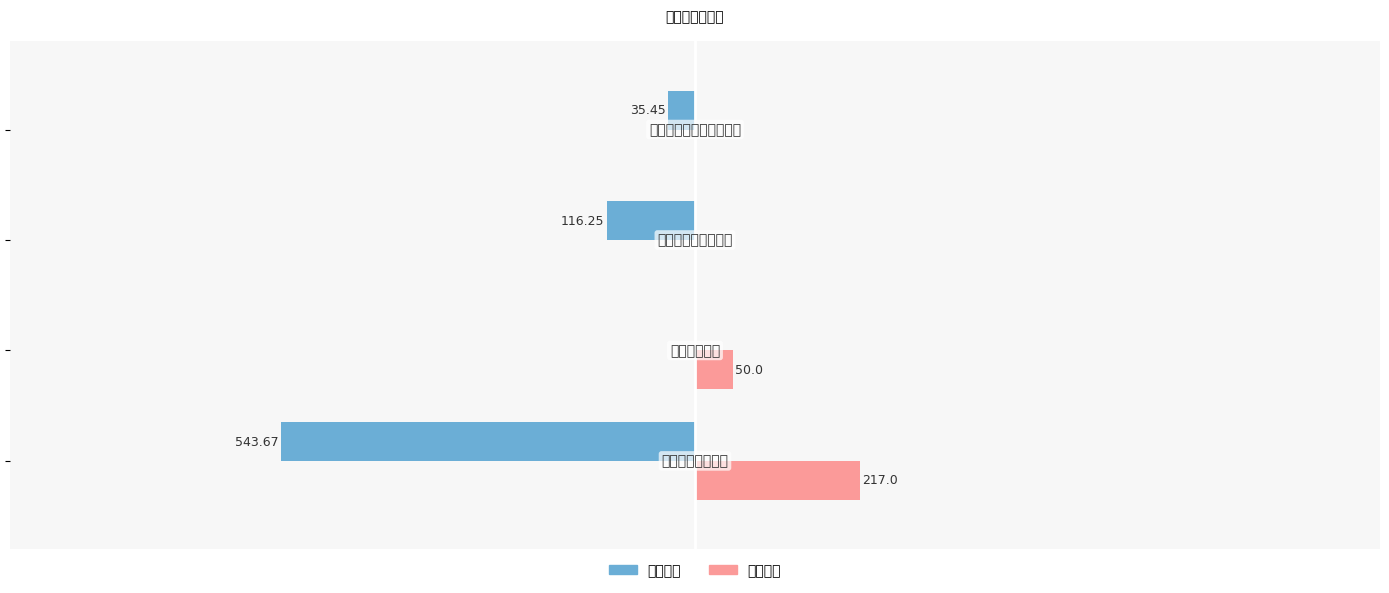

What are all the series names shown in the legend?

基本支出, 项目支出